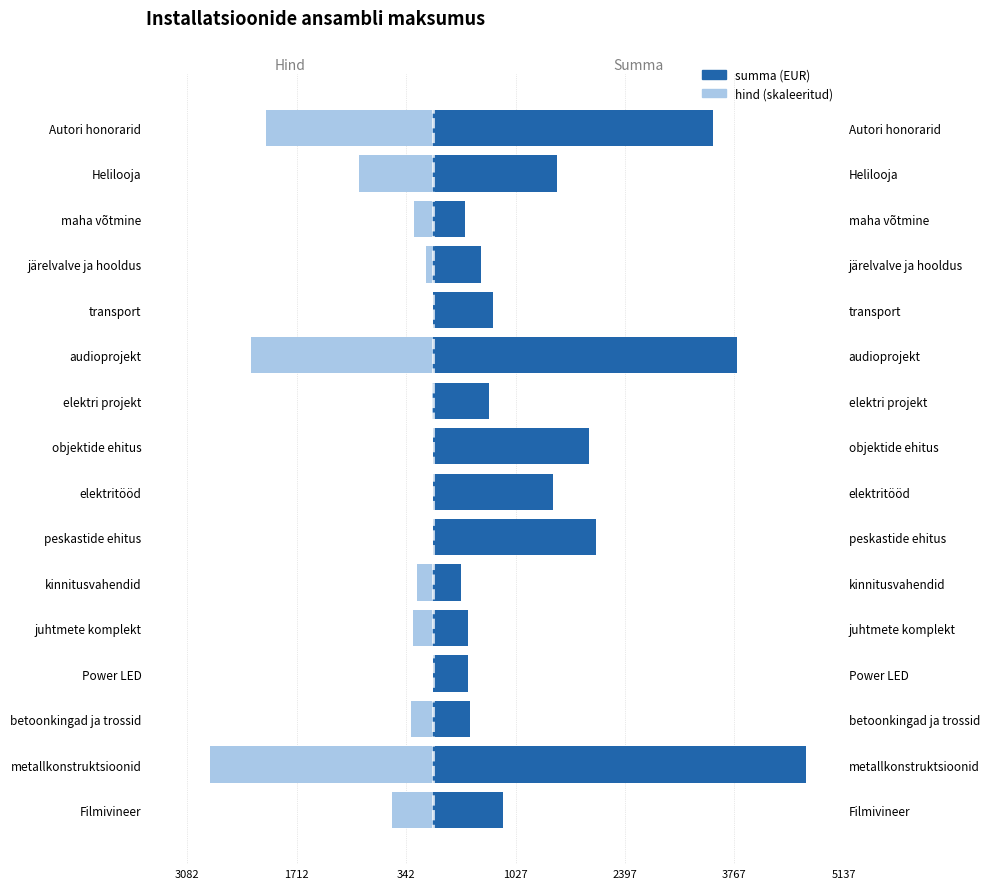

Between maha võtmine and Autori honorarid, which series saw the biggest shift?

summa (EUR)